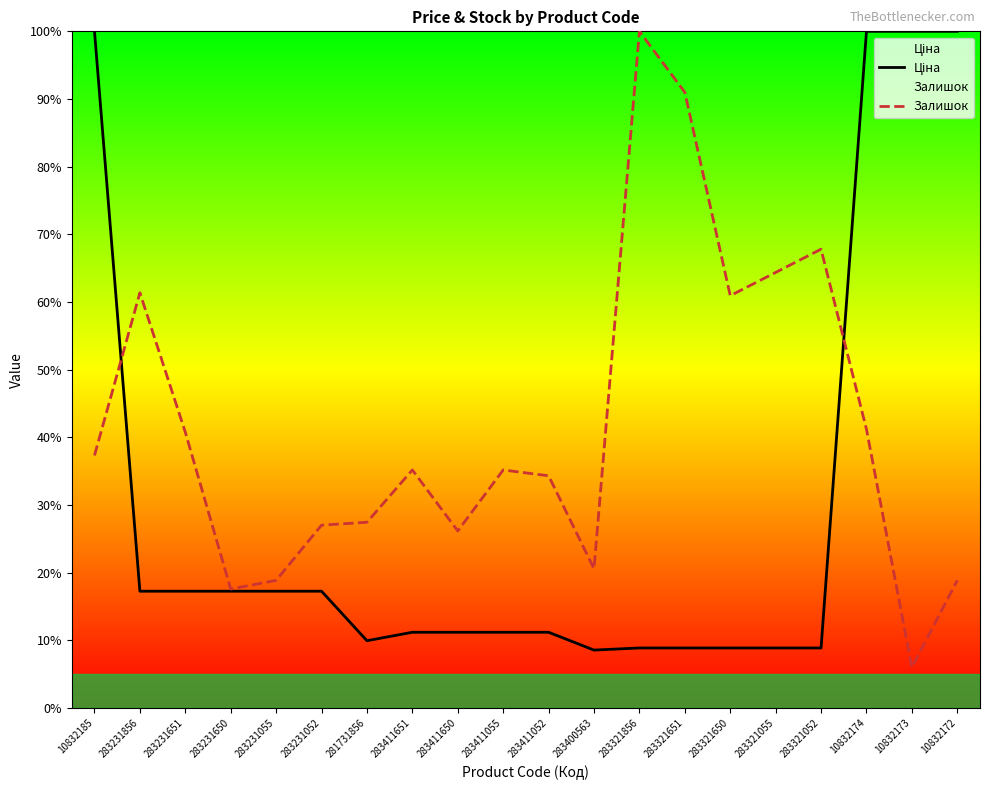

Between 283400563 and 283321651, which is larger?

283321651